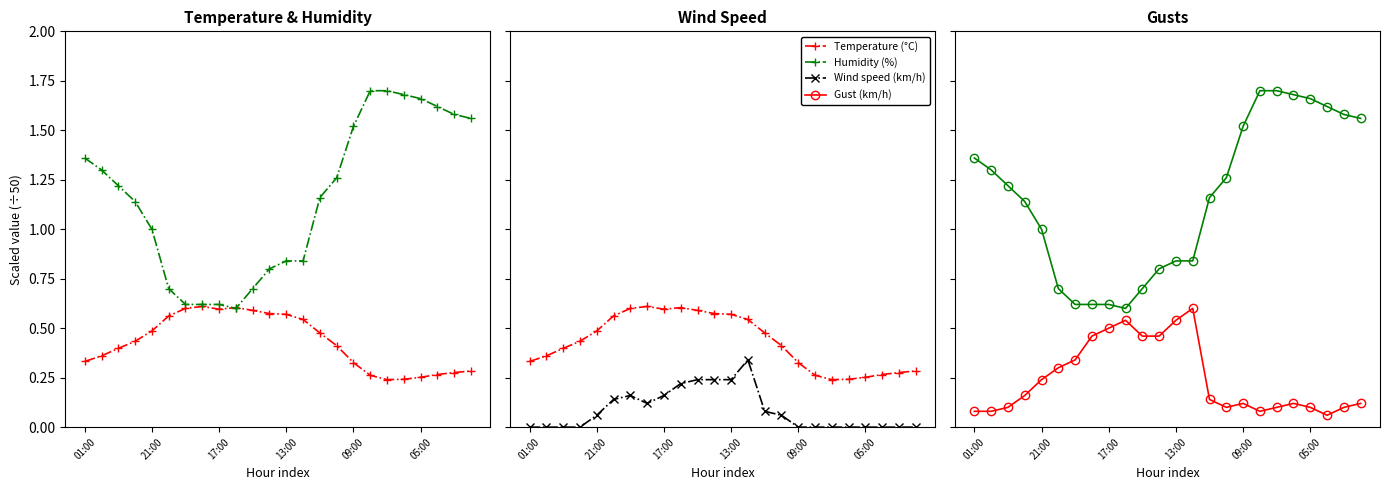

True or false: Gust (km/h) and Wind speed (km/h) cross at least once.

False